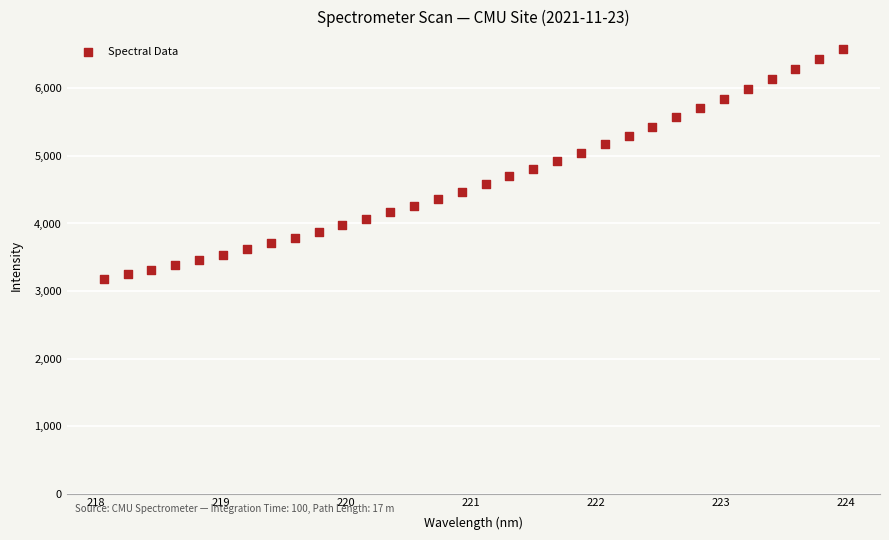

What is the range of X values (max minus min)?

5.9